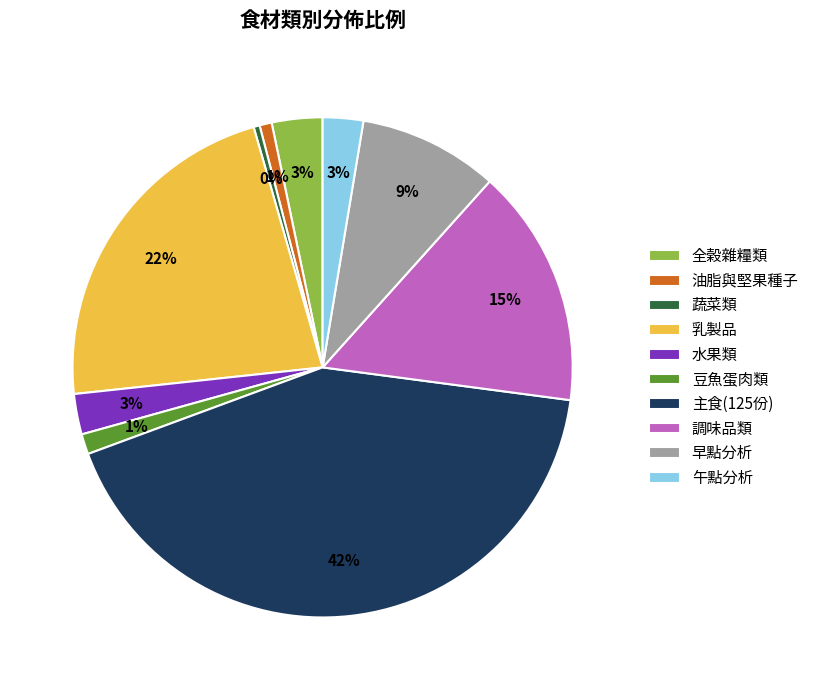

How many segments does this pie chart have?

10